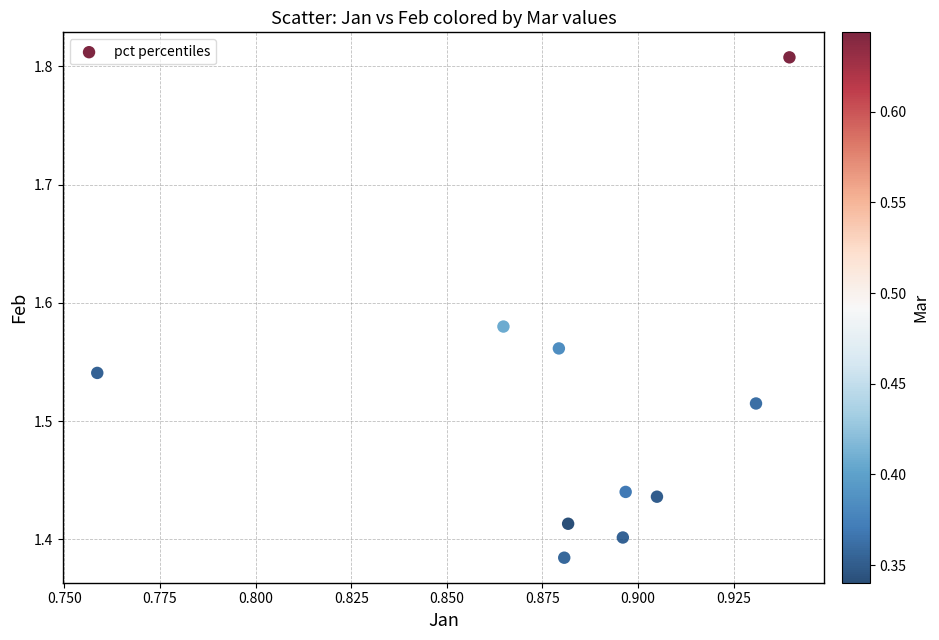

What is the range of Y values (max minus min)?

0.4